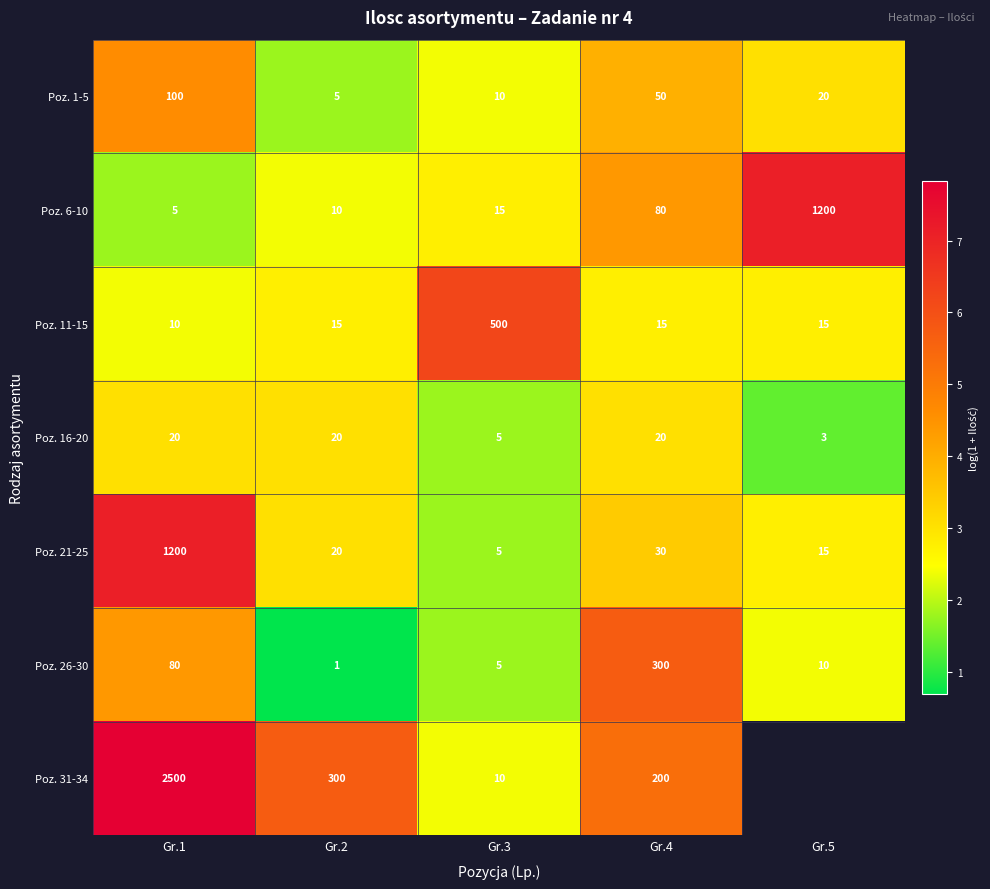

What is the difference between the highest and lowest values at Gr.1?

2495.0